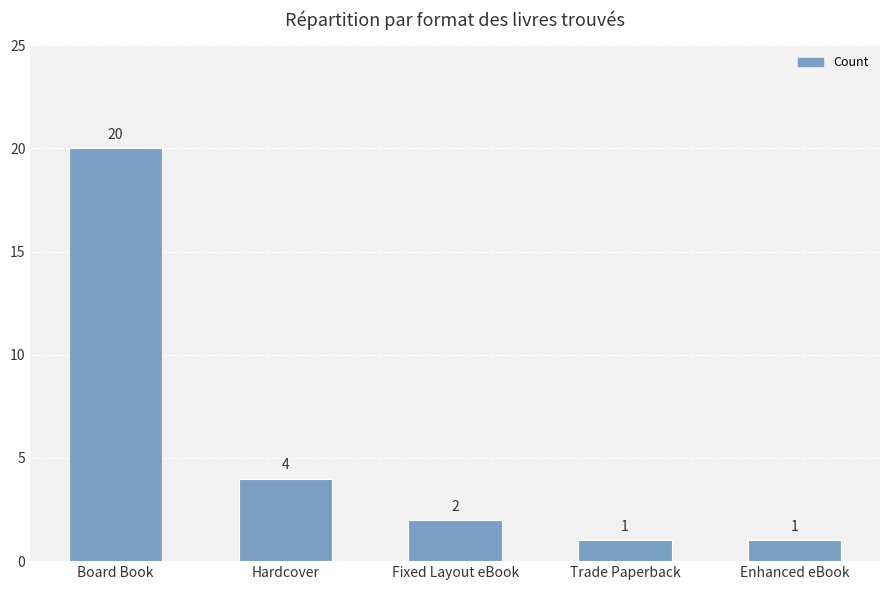

Are the bars grouped side by side (vs. stacked)?

No